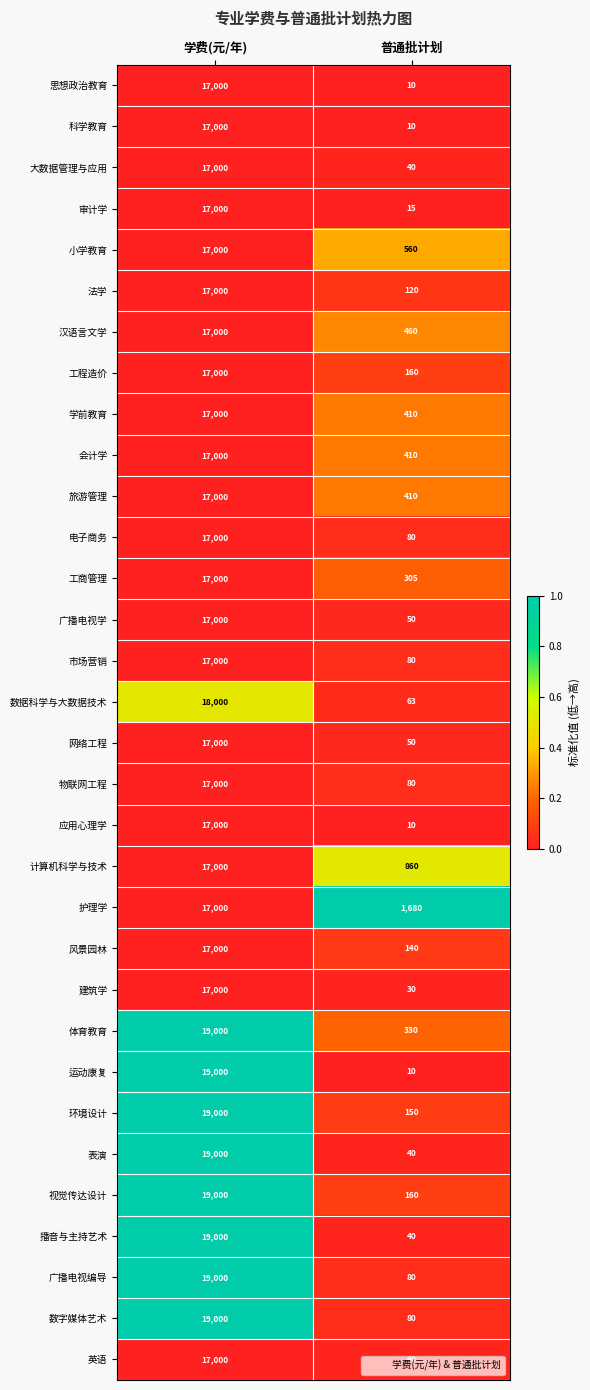

What is the average value of the 会计学 series?

8705